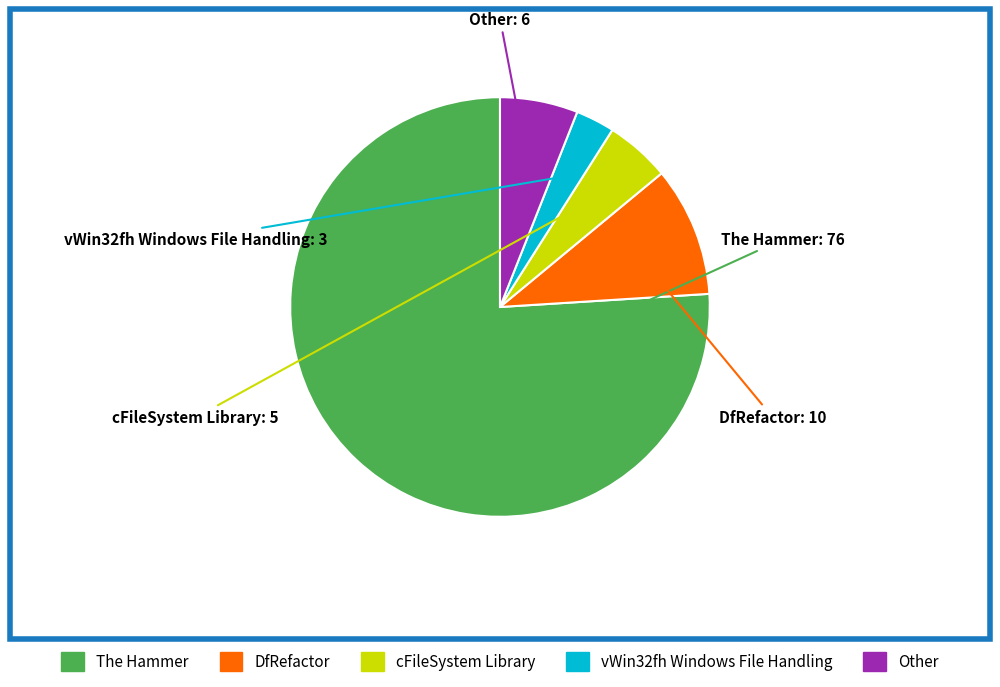

How many slices are in this pie chart?

5